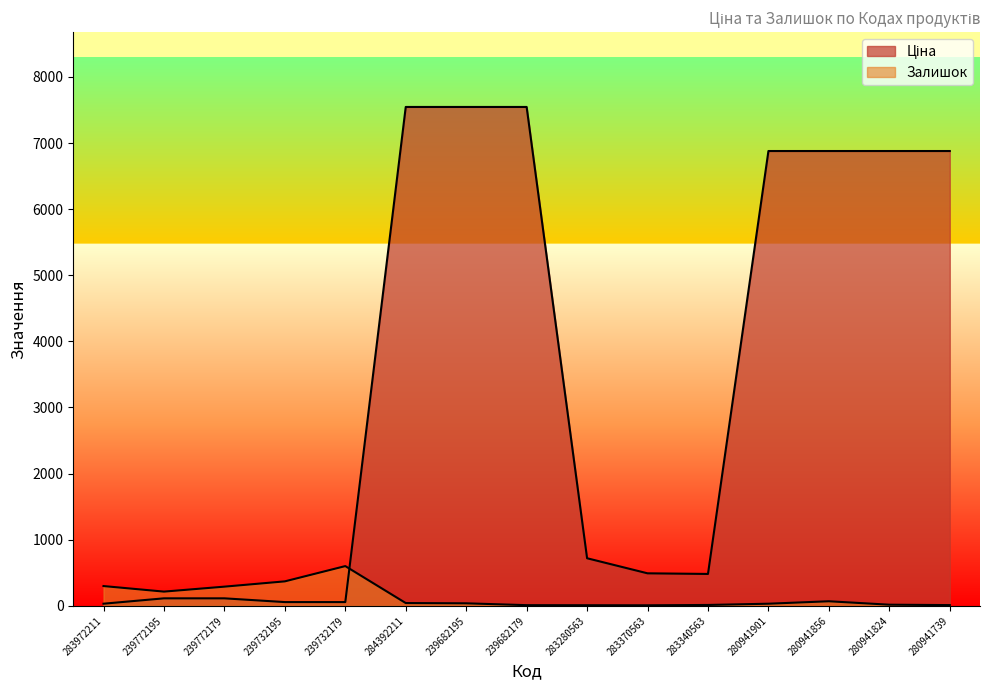

Read the Залишок value at 239682179.

10.0